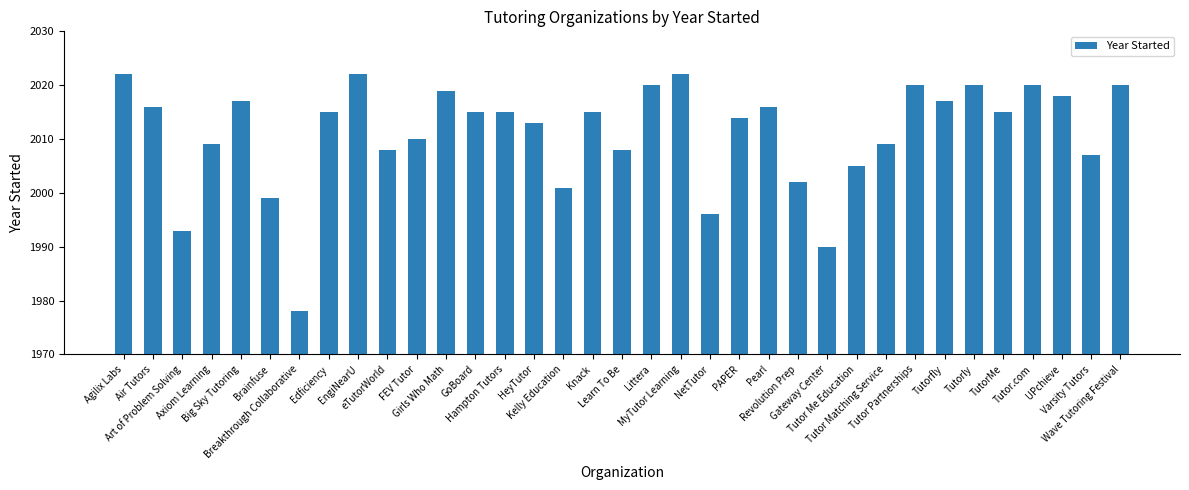

What is the ratio of the value at UPchieve to the value at Agilix Labs?

1.0